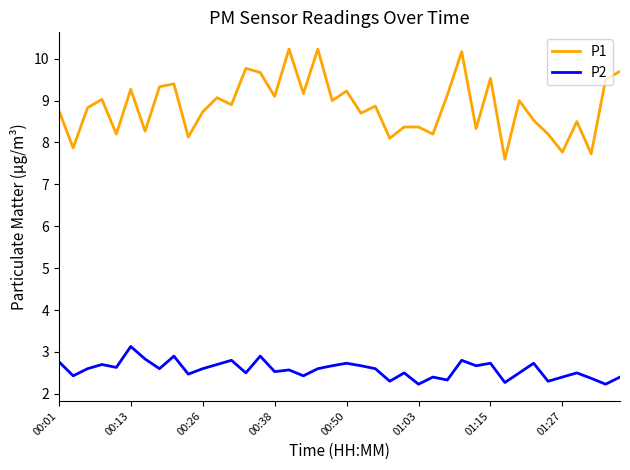

Count the number of data series in this chart.

2